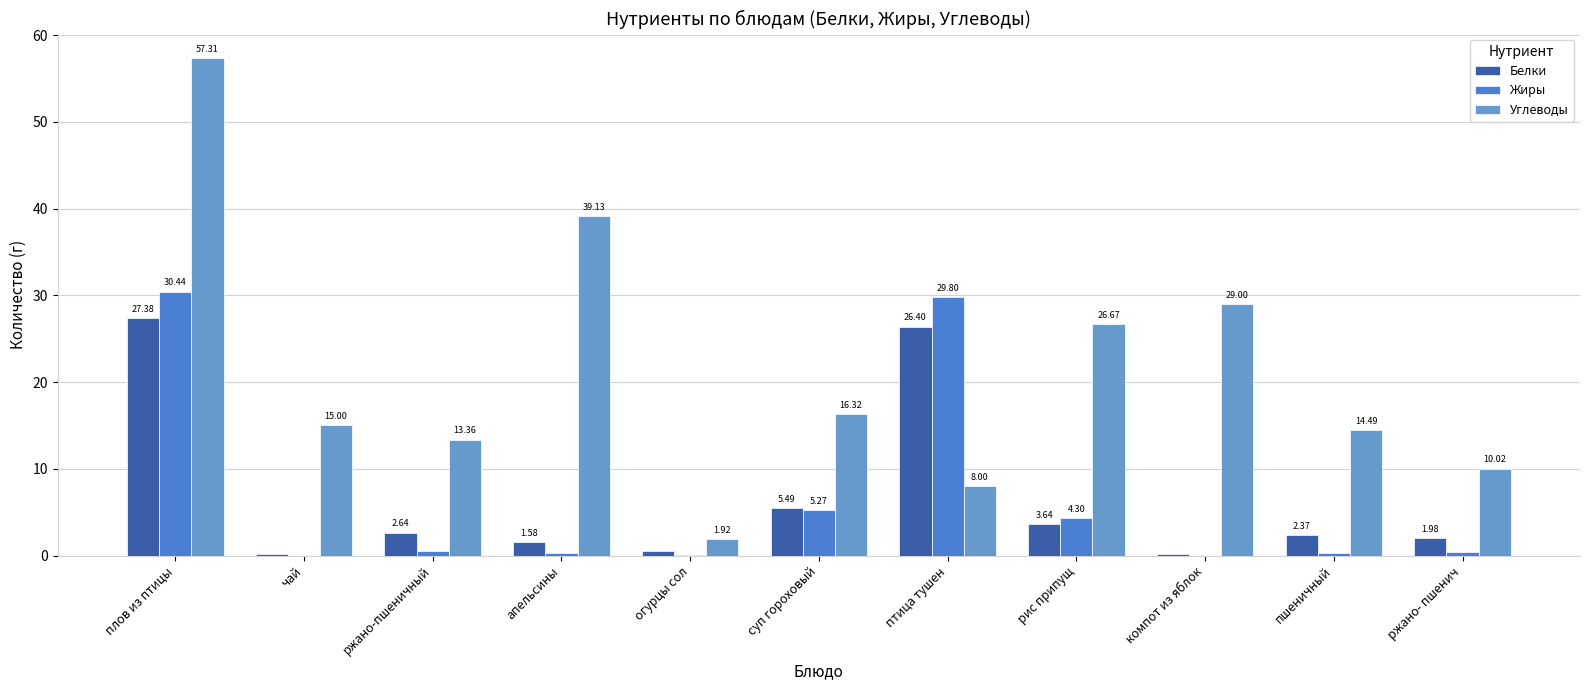

At which category does the chart reach its peak across all series?

плов из птицы